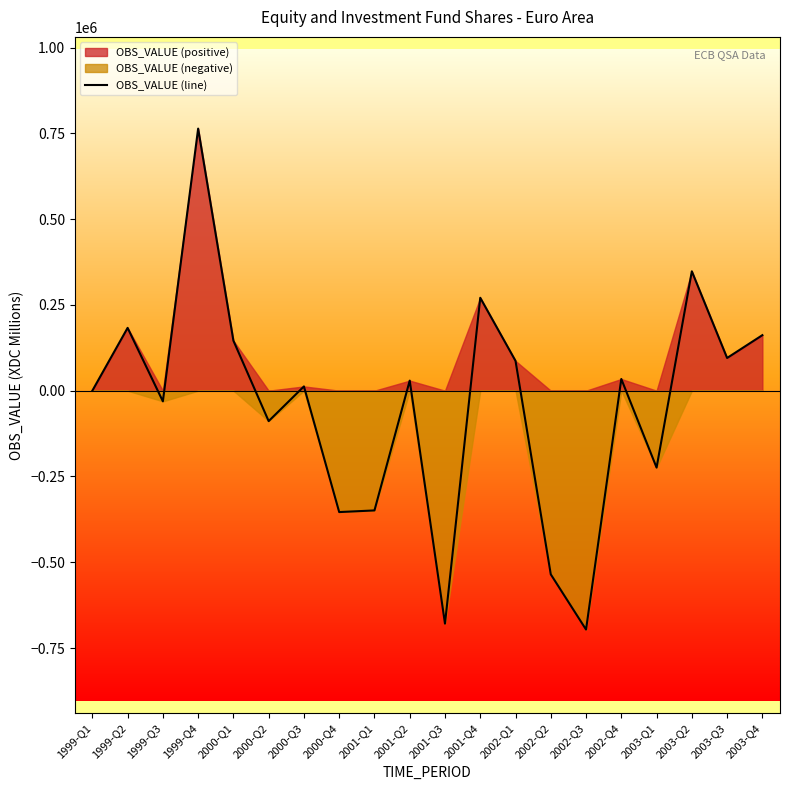

Reading left to right, what are all the values shown in this chart?

1999-Q1=6.2	1999-Q2=183053.1	1999-Q3=-31051.8	1999-Q4=763786.6	2000-Q1=145798.4	2000-Q2=-88694.5	2000-Q3=12407.2	2000-Q4=-353806.2	2001-Q1=-349004.2	2001-Q2=29367.8	2001-Q3=-678938.5	2001-Q4=270770.2	2002-Q1=86884.2	2002-Q2=-535344.8	2002-Q3=-696194.4	2002-Q4=34086.2	2003-Q1=-224170.2	2003-Q2=347889.2	2003-Q3=95312.1	2003-Q4=161796.2